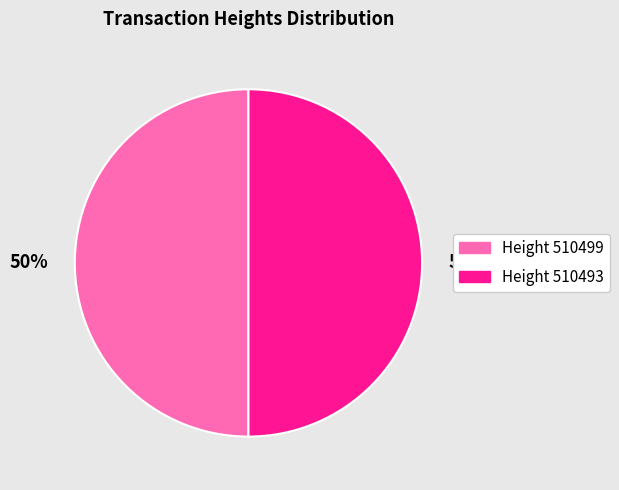

To the nearest percent, what is the average slice percentage?

50%